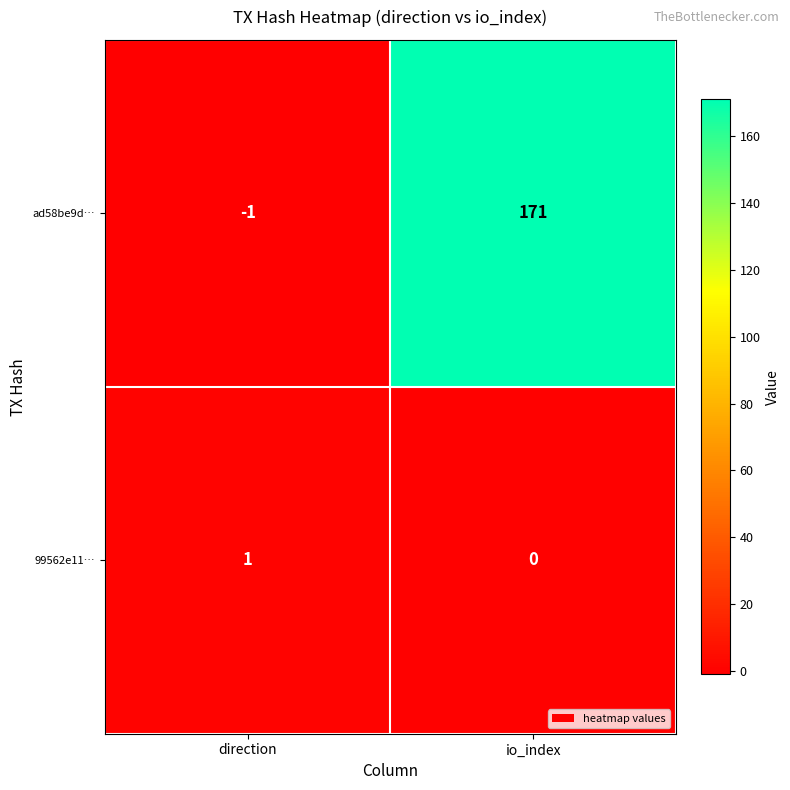

List the series in order of their overall mean, lowest first.

99562e11…, ad58be9d…